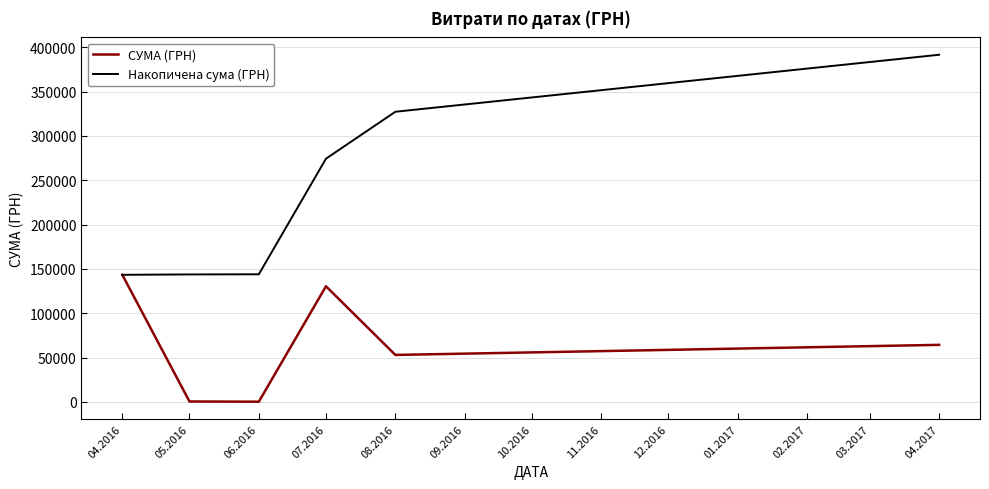

What is the maximum value for Накопичена сума (ГРН)?

391499.4